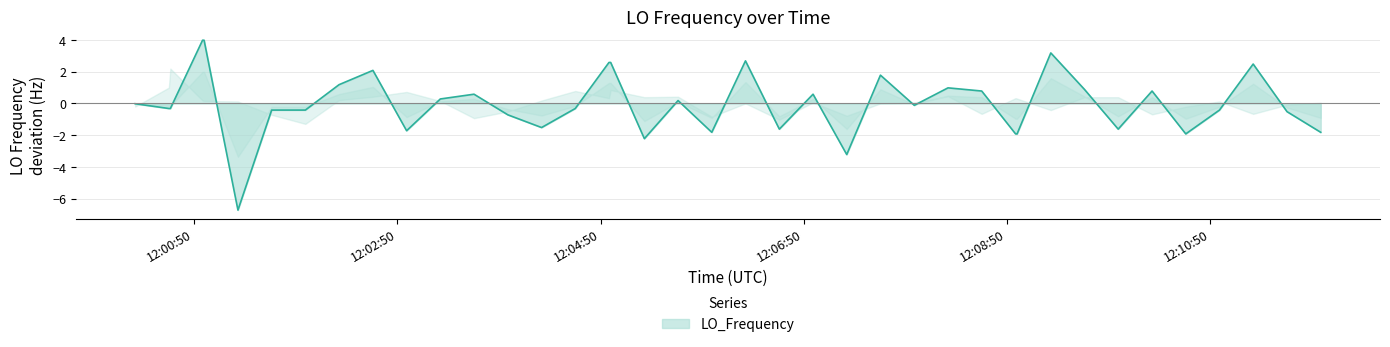

What is the smallest value displayed?

-6.7